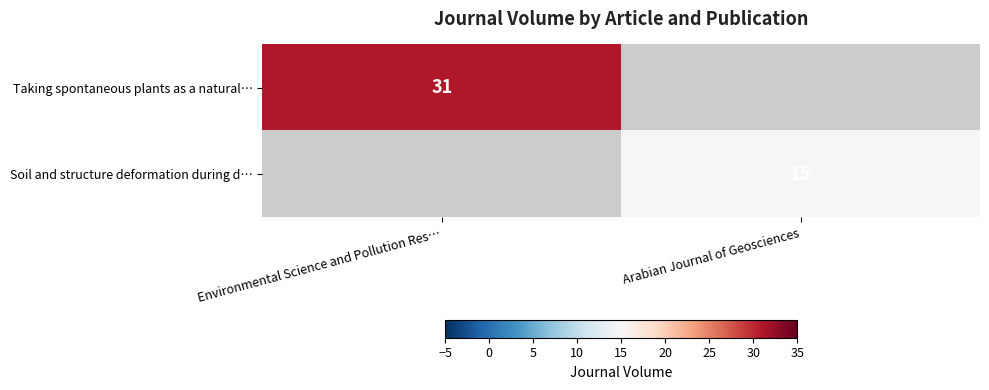

True or false: Soil and structure deformation during d… has a value of 24 at Arabian Journal of Geosciences.

False